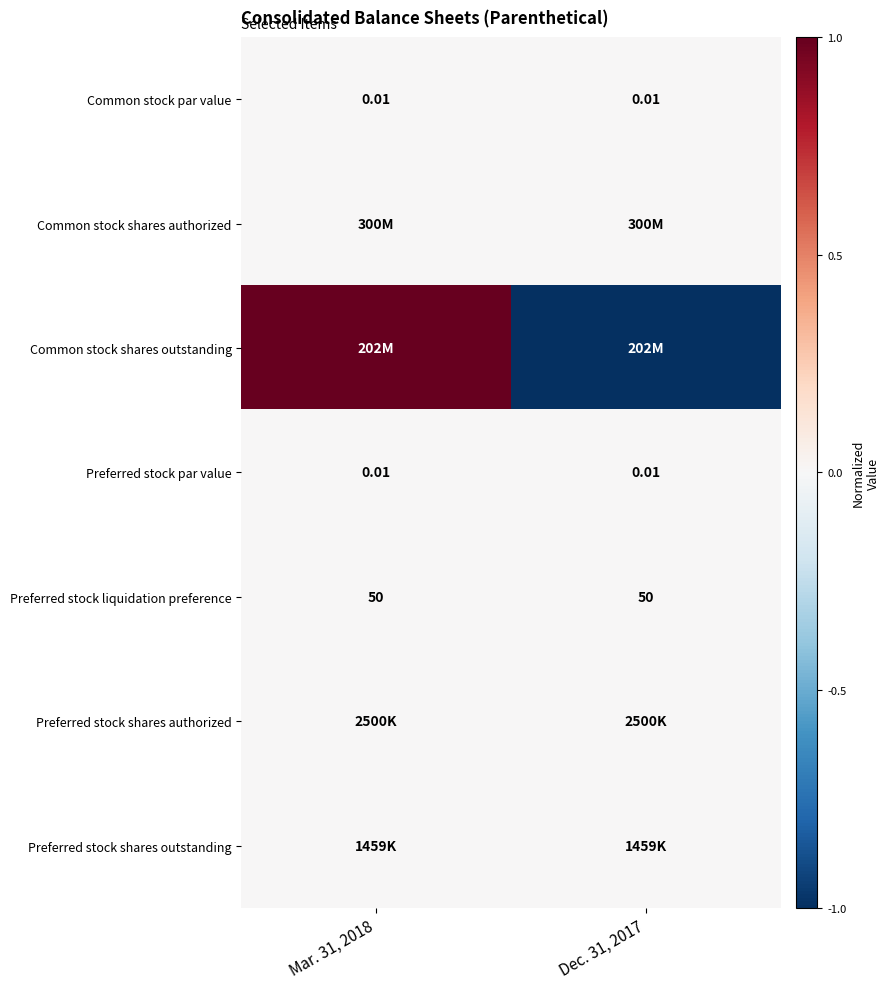

What is the difference between the highest and lowest values at Dec. 31, 2017?

1